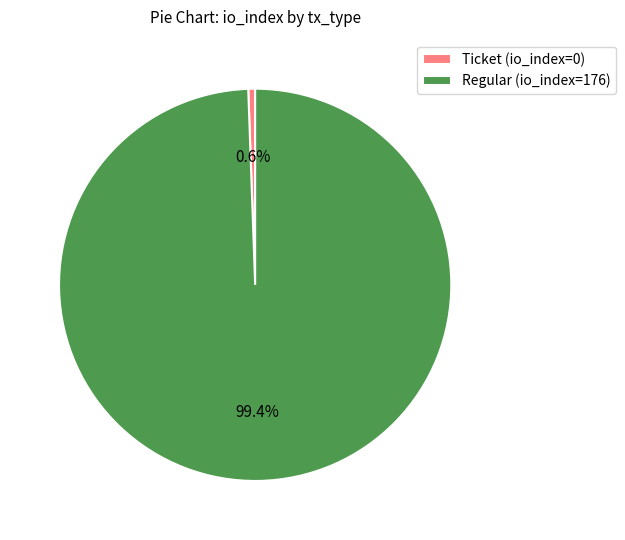

What percentage do Ticket and Regular together represent?

100.0%